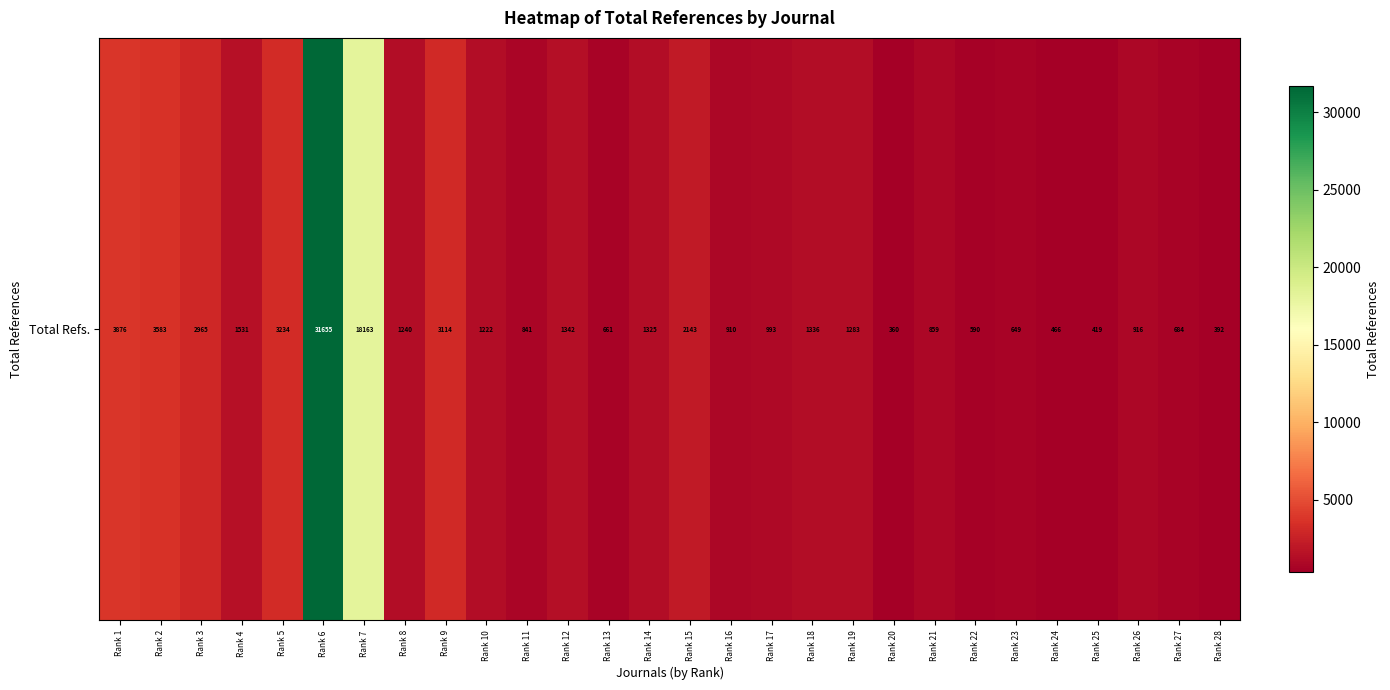

The chart shows a value of 661 at Rank 13. True or false?

True